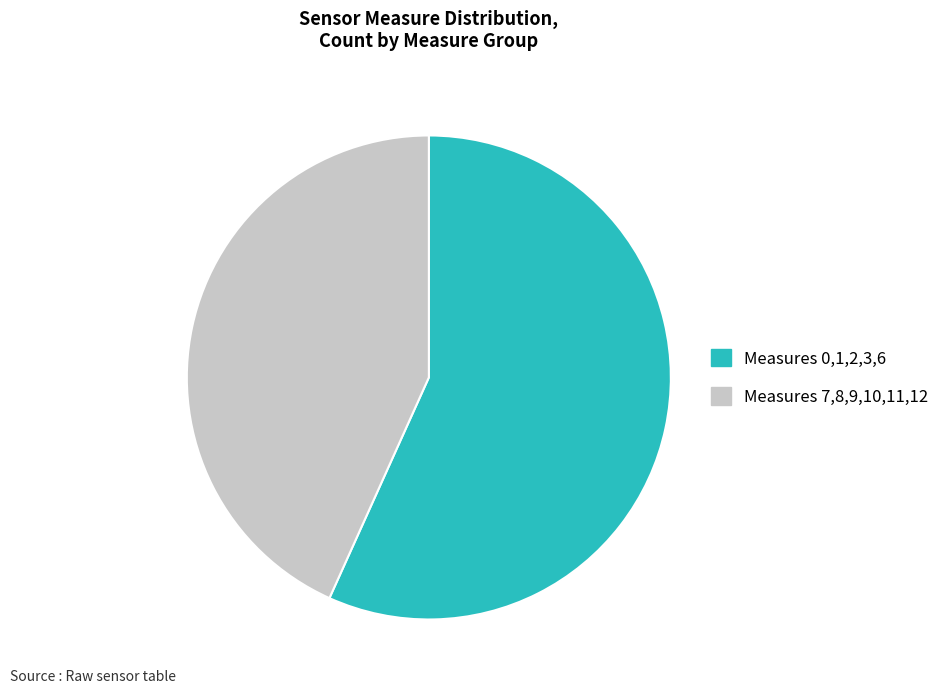

Is the sum of Measures 0,1,2,3,6 and Measures 7,8,9,10,11,12 greater than half?

Yes